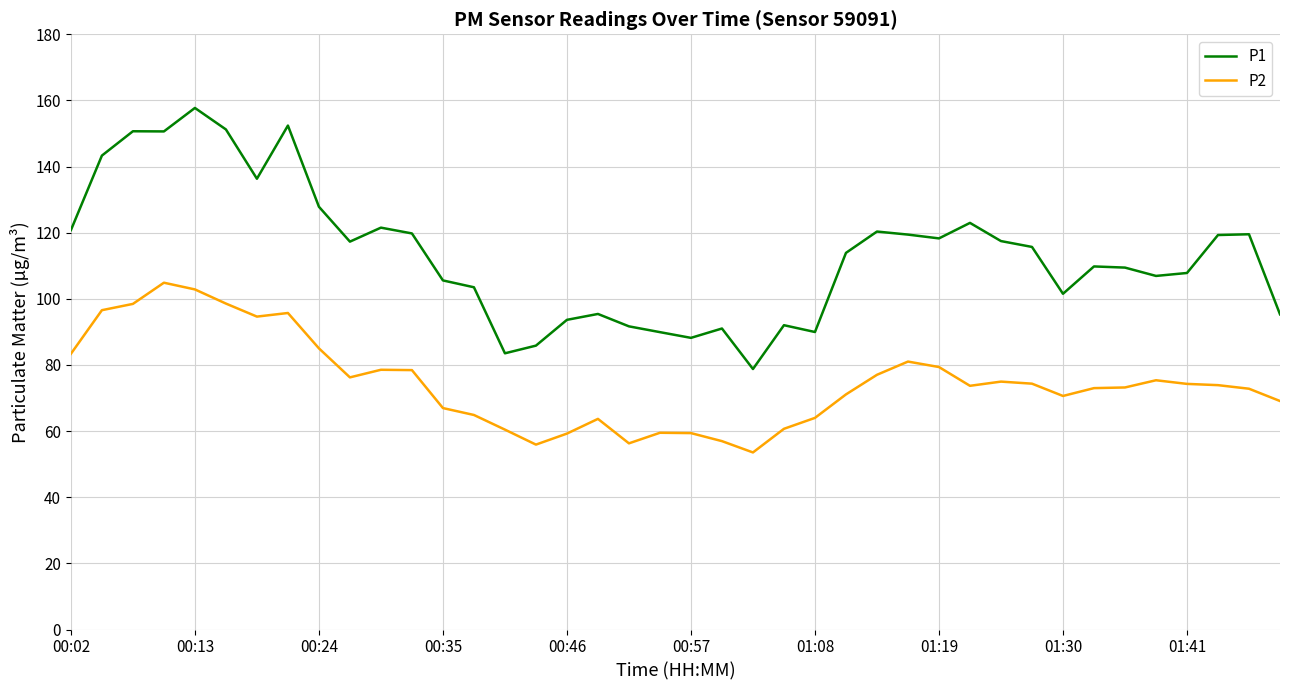

What is the highest value of the P2 series?

104.9